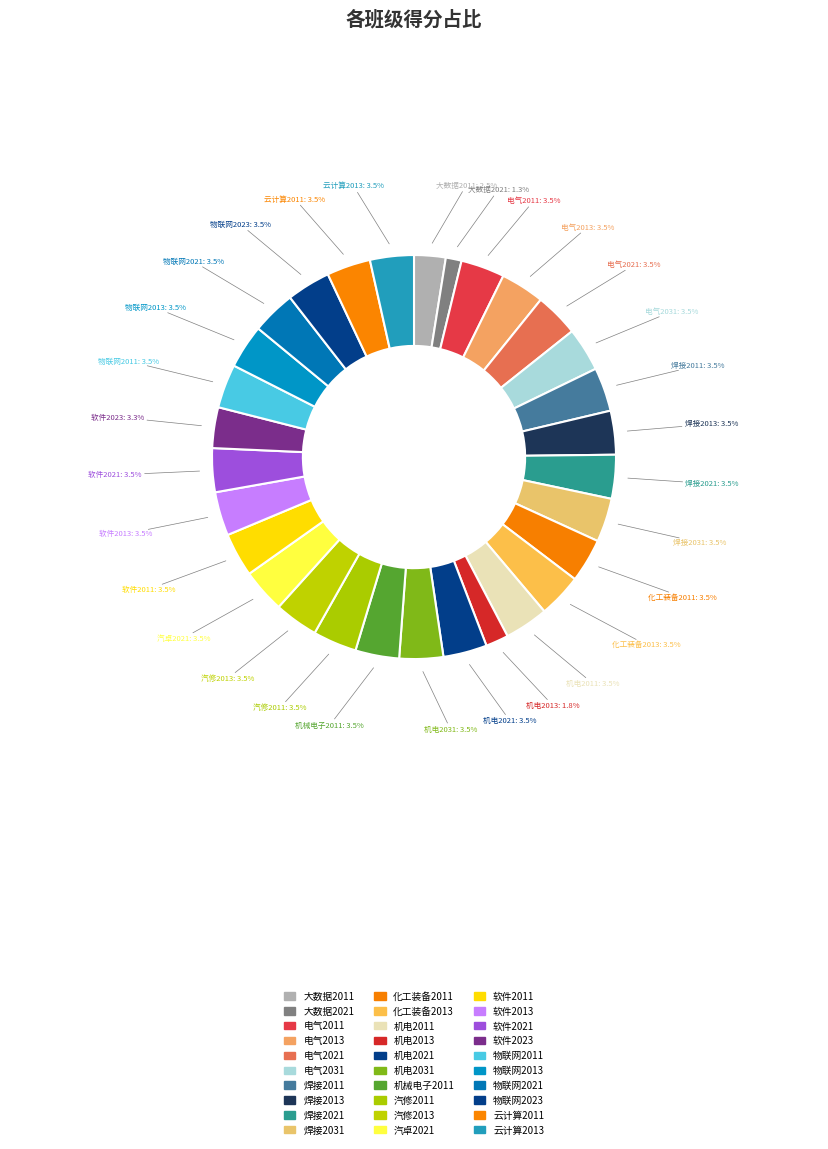

To the nearest percent, what is the difference between the largest and smallest slice percentages?

2%